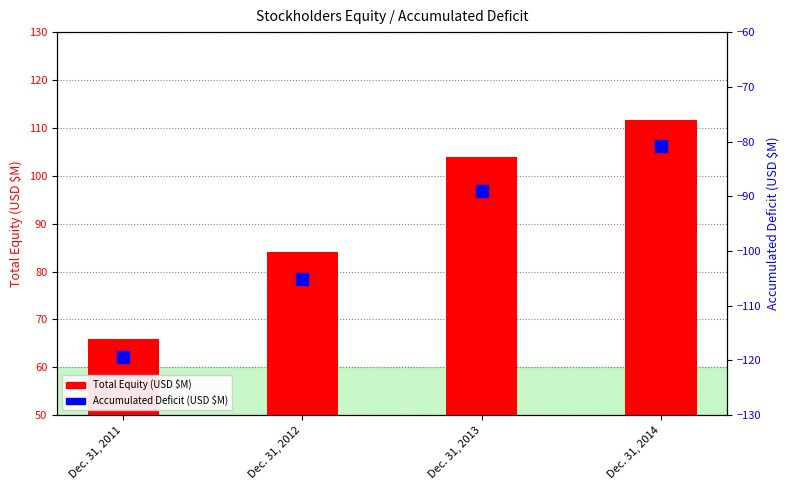

Which series has the widest spread of values?

Total (USD $M)